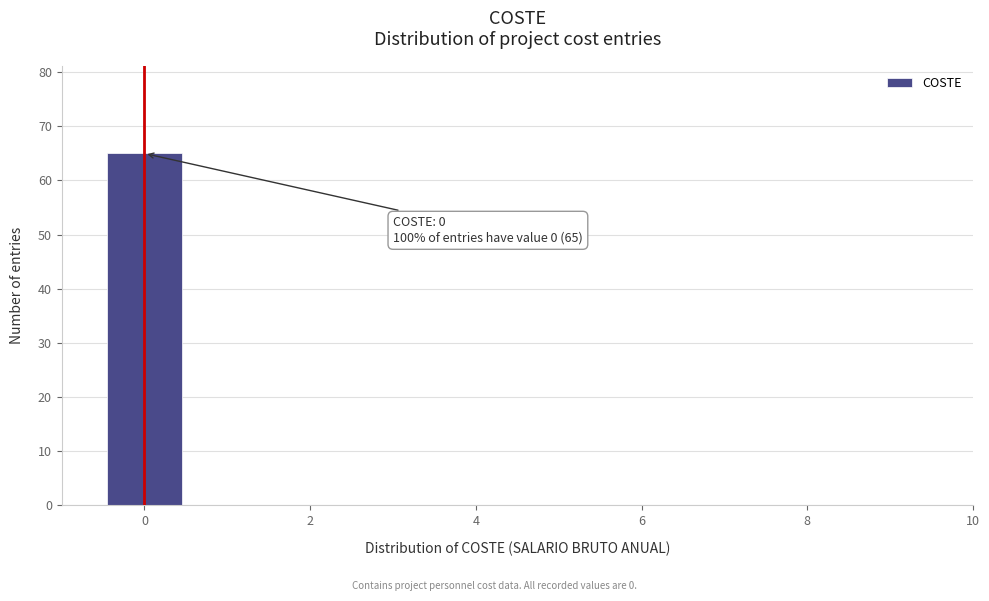

Which range on the x-axis has the tallest bar?

-0.5 to 0.5